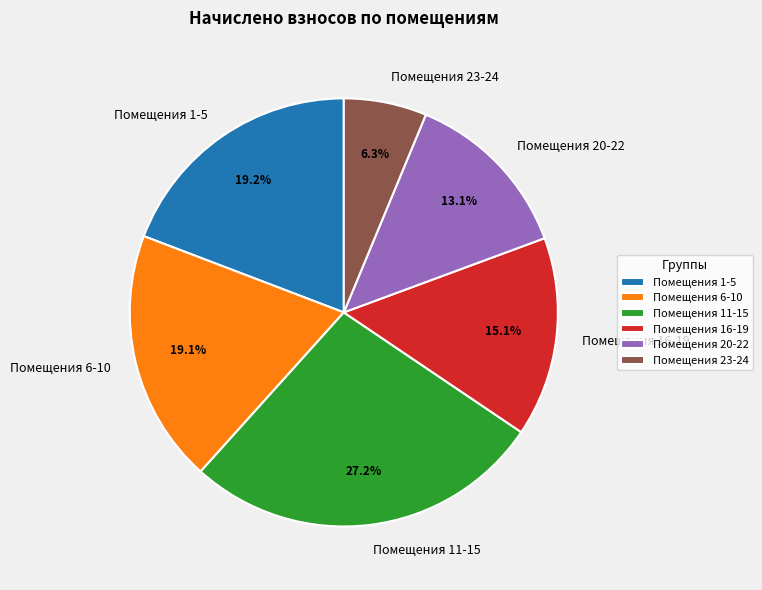

How many slices are in this pie chart?

6